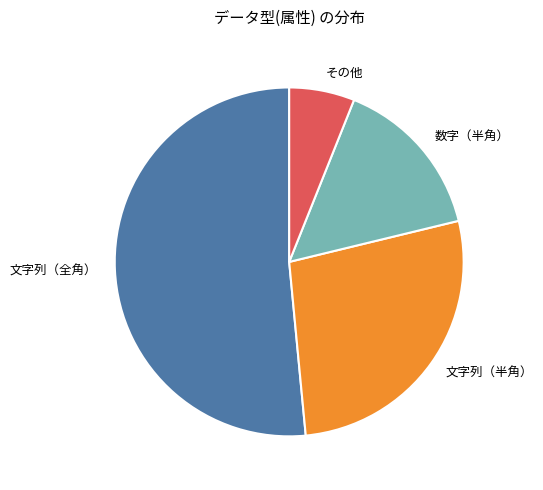

Rank the categories by value from highest to lowest.

文字列（全角）, 文字列（半角）, 数字（半角）, その他